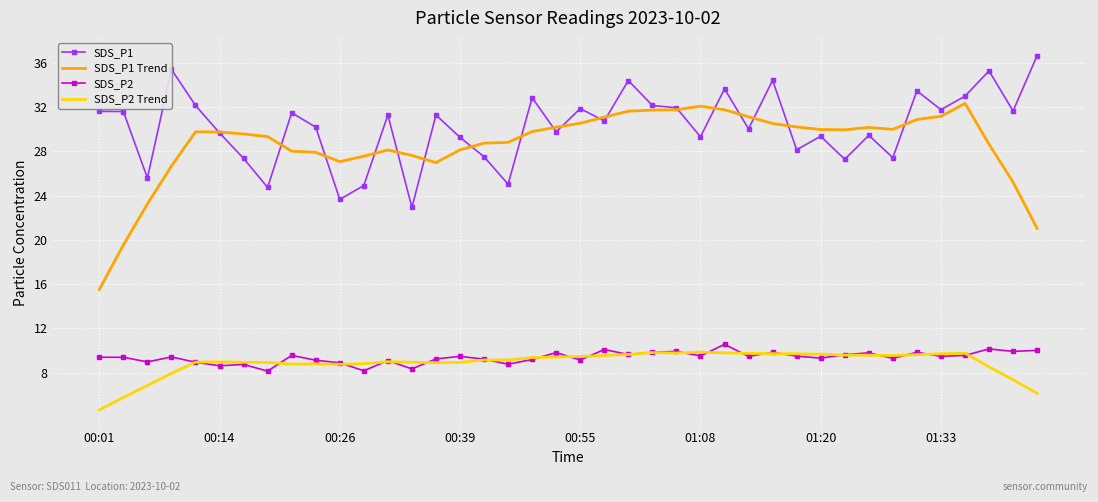

What are all the series names shown in the legend?

SDS_P1, SDS_P1 Trend, SDS_P2, SDS_P2 Trend